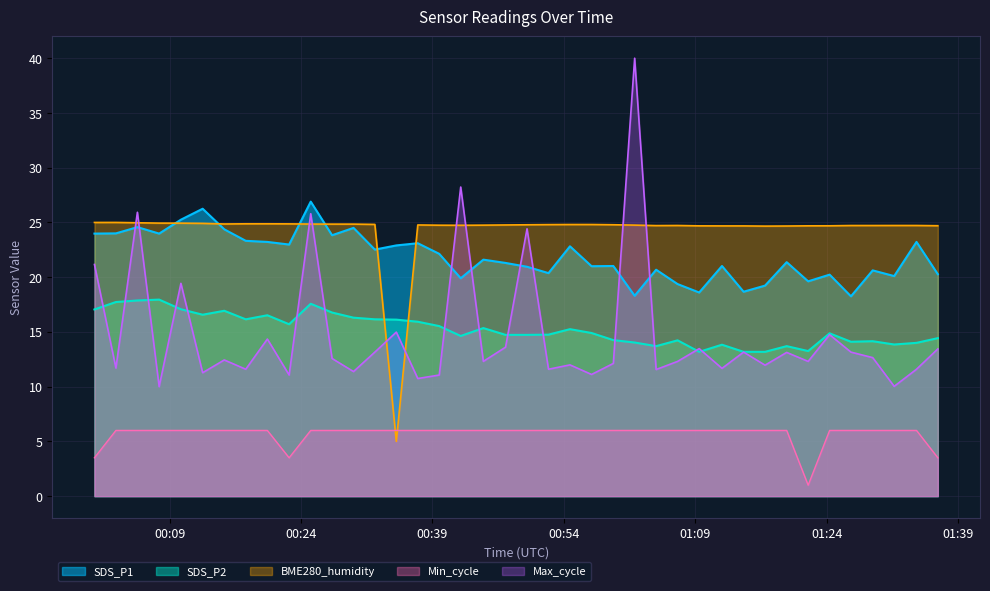

True or false: Min_cycle and SDS_P2 cross at least once.

False